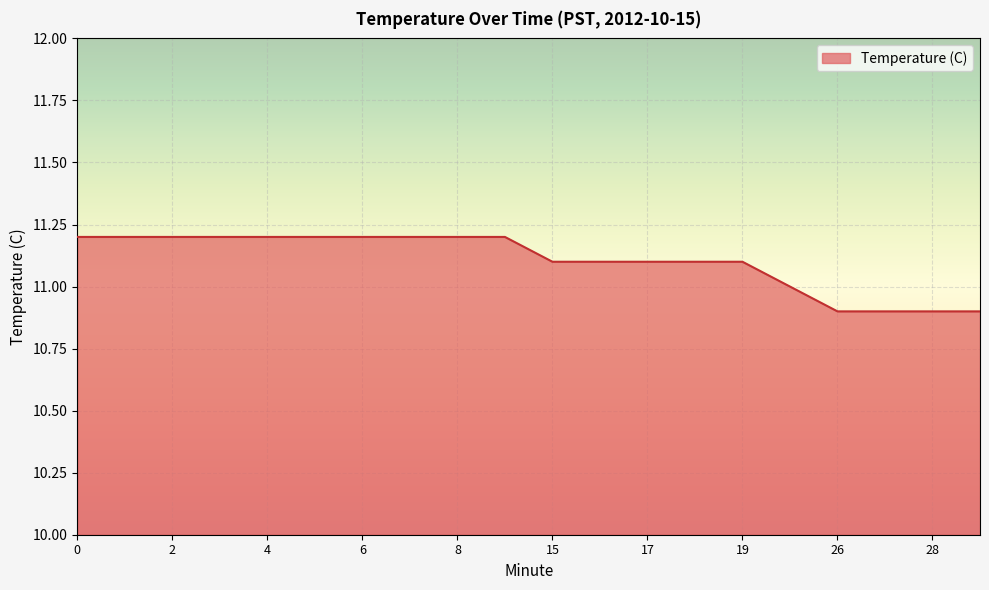

What is the difference between the maximum and minimum values?

0.3